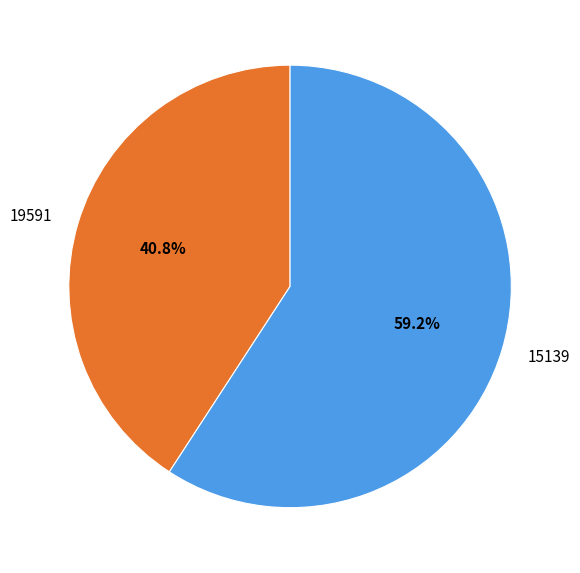

Count the number of slices in the pie.

2